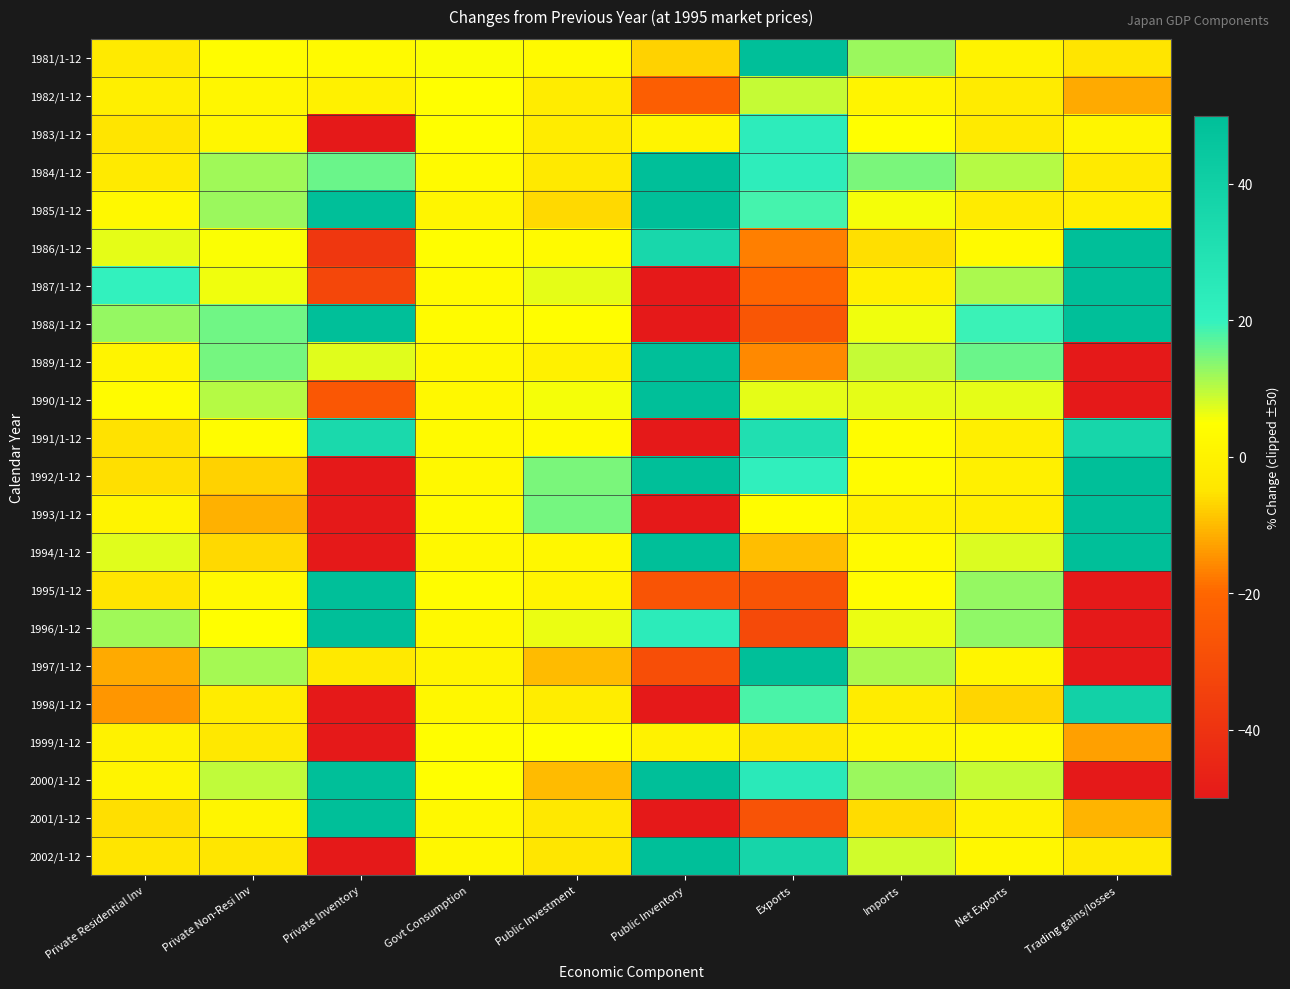

Reading left to right, transcribe all the data shown in this chart.

1981/1-12: Private Residential Inv=-2.8	Private Non-Resi Inv=4.1	Private Inventory=3.2	Govt Consumption=5.3	Public Investment=3.2	Public Inventory=-7.3	Exports=50.0	Imports=12.4	Net Exports=0.4	Trading gains/losses=-5.0
1982/1-12: Private Residential Inv=-1.0	Private Non-Resi Inv=1.6	Private Inventory=-0.2	Govt Consumption=4.8	Public Investment=-2.1	Public Inventory=-23.0	Exports=9.1	Imports=0.8	Net Exports=-2.5	Trading gains/losses=-12.0
1983/1-12: Private Residential Inv=-4.7	Private Non-Resi Inv=1.8	Private Inventory=-50.0	Govt Consumption=4.7	Public Investment=-2.3	Public Inventory=1.1	Exports=23.1	Imports=4.9	Net Exports=-3.1	Trading gains/losses=1.5
1984/1-12: Private Residential Inv=-2.9	Private Non-Resi Inv=11.9	Private Inventory=15.9	Govt Consumption=3.5	Public Investment=-3.5	Public Inventory=50.0	Exports=22.7	Imports=14.8	Net Exports=10.5	Trading gains/losses=-3.1
1985/1-12: Private Residential Inv=2.5	Private Non-Resi Inv=12.3	Private Inventory=50.0	Govt Consumption=1.2	Public Investment=-6.4	Public Inventory=50.0	Exports=18.7	Imports=5.5	Net Exports=-2.5	Trading gains/losses=-1.2
1986/1-12: Private Residential Inv=7.0	Private Non-Resi Inv=5.1	Private Inventory=-38.0	Govt Consumption=4.6	Public Investment=3.2	Public Inventory=35.6	Exports=-17.1	Imports=-5.5	Net Exports=3.2	Trading gains/losses=50.0
1987/1-12: Private Residential Inv=20.7	Private Non-Resi Inv=6.2	Private Inventory=-32.0	Govt Consumption=3.5	Public Investment=6.9	Public Inventory=-50.0	Exports=-20.3	Imports=-0.5	Net Exports=11.3	Trading gains/losses=50.0
1988/1-12: Private Residential Inv=12.8	Private Non-Resi Inv=15.3	Private Inventory=50.0	Govt Consumption=3.7	Public Investment=4.6	Public Inventory=-50.0	Exports=-25.8	Imports=5.9	Net Exports=19.5	Trading gains/losses=50.0
1989/1-12: Private Residential Inv=1.0	Private Non-Resi Inv=14.9	Private Inventory=7.4	Govt Consumption=2.7	Public Investment=-0.1	Public Inventory=50.0	Exports=-15.9	Imports=9.1	Net Exports=15.7	Trading gains/losses=-50.0
1990/1-12: Private Residential Inv=3.6	Private Non-Resi Inv=10.4	Private Inventory=-25.7	Govt Consumption=2.6	Public Investment=5.6	Public Inventory=50.0	Exports=6.8	Imports=7.0	Net Exports=7.0	Trading gains/losses=-50.0
1991/1-12: Private Residential Inv=-5.4	Private Non-Resi Inv=4.1	Private Inventory=34.6	Govt Consumption=3.4	Public Investment=3.6	Public Inventory=-50.0	Exports=31.1	Imports=4.1	Net Exports=-1.1	Trading gains/losses=36.3
1992/1-12: Private Residential Inv=-5.8	Private Non-Resi Inv=-7.1	Private Inventory=-50.0	Govt Consumption=2.6	Public Investment=14.6	Public Inventory=50.0	Exports=21.8	Imports=3.9	Net Exports=-0.7	Trading gains/losses=50.0
1993/1-12: Private Residential Inv=1.1	Private Non-Resi Inv=-11.2	Private Inventory=-50.0	Govt Consumption=3.2	Public Investment=15.0	Public Inventory=-50.0	Exports=4.2	Imports=-0.1	Net Exports=-1.4	Trading gains/losses=50.0
1994/1-12: Private Residential Inv=7.2	Private Non-Resi Inv=-6.3	Private Inventory=-50.0	Govt Consumption=2.7	Public Investment=2.3	Public Inventory=50.0	Exports=-9.4	Imports=3.5	Net Exports=7.8	Trading gains/losses=50.0
1995/1-12: Private Residential Inv=-4.7	Private Non-Resi Inv=2.7	Private Inventory=50.0	Govt Consumption=4.2	Public Investment=0.8	Public Inventory=-26.6	Exports=-26.8	Imports=4.1	Net Exports=12.8	Trading gains/losses=-50.0
1996/1-12: Private Residential Inv=11.8	Private Non-Resi Inv=4.7	Private Inventory=50.0	Govt Consumption=2.9	Public Investment=6.3	Public Inventory=23.7	Exports=-30.6	Imports=6.5	Net Exports=13.2	Trading gains/losses=-50.0
1997/1-12: Private Residential Inv=-12.0	Private Non-Resi Inv=11.7	Private Inventory=-3.5	Govt Consumption=1.0	Public Investment=-9.9	Public Inventory=-29.2	Exports=50.0	Imports=11.3	Net Exports=1.2	Trading gains/losses=-50.0
1998/1-12: Private Residential Inv=-14.3	Private Non-Resi Inv=-2.0	Private Inventory=-50.0	Govt Consumption=2.1	Public Investment=-1.7	Public Inventory=-50.0	Exports=18.1	Imports=-2.3	Net Exports=-6.8	Trading gains/losses=39.0
1999/1-12: Private Residential Inv=0.2	Private Non-Resi Inv=-3.8	Private Inventory=-50.0	Govt Consumption=4.4	Public Investment=4.9	Public Inventory=-0.0	Exports=-4.0	Imports=1.5	Net Exports=3.0	Trading gains/losses=-13.0
2000/1-12: Private Residential Inv=0.8	Private Non-Resi Inv=9.7	Private Inventory=50.0	Govt Consumption=4.7	Public Investment=-9.9	Public Inventory=50.0	Exports=24.7	Imports=12.4	Net Exports=9.2	Trading gains/losses=-50.0
2001/1-12: Private Residential Inv=-5.5	Private Non-Resi Inv=1.3	Private Inventory=50.0	Govt Consumption=2.6	Public Investment=-3.6	Public Inventory=-50.0	Exports=-27.1	Imports=-6.1	Net Exports=0.1	Trading gains/losses=-10.6
2002/1-12: Private Residential Inv=-4.8	Private Non-Resi Inv=-4.4	Private Inventory=-50.0	Govt Consumption=2.3	Public Investment=-4.4	Public Inventory=50.0	Exports=36.8	Imports=8.3	Net Exports=2.1	Trading gains/losses=-2.9